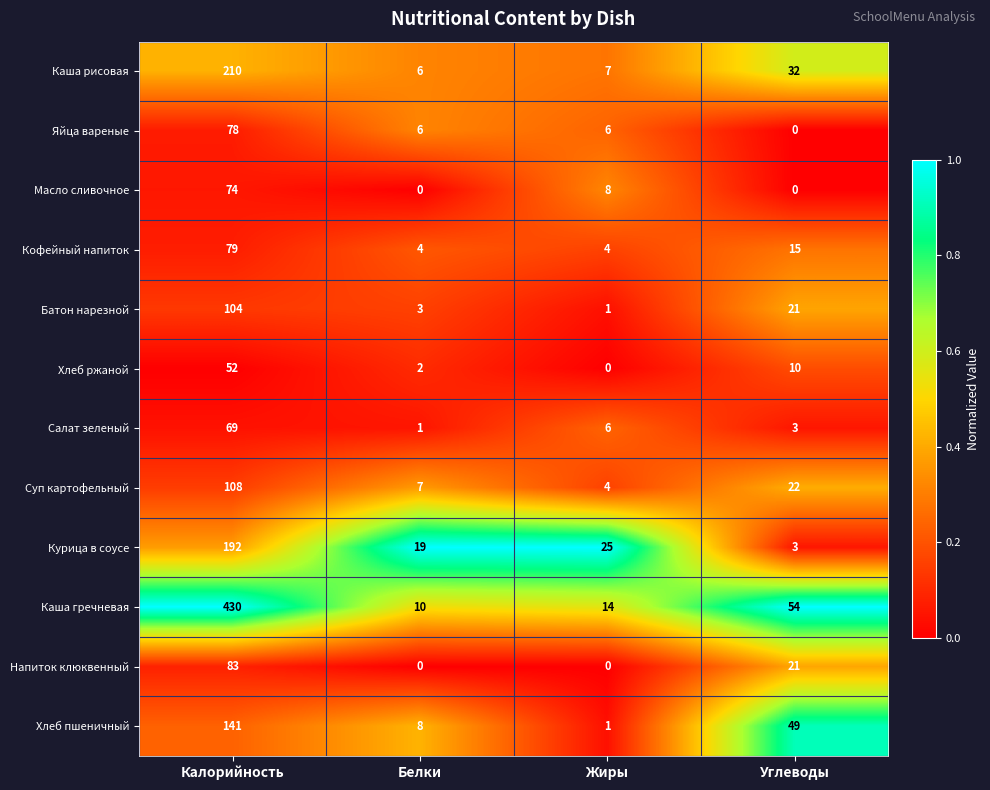

At Калорийность, list the series in order from largest to smallest.

Каша гречневая, Каша рисовая, Курица в соусе, Хлеб пшеничный, Суп картофельный, Батон нарезной, Напиток клюквенный, Кофейный напиток, Яйца вареные, Масло сливочное, Салат зеленый, Хлеб ржаной